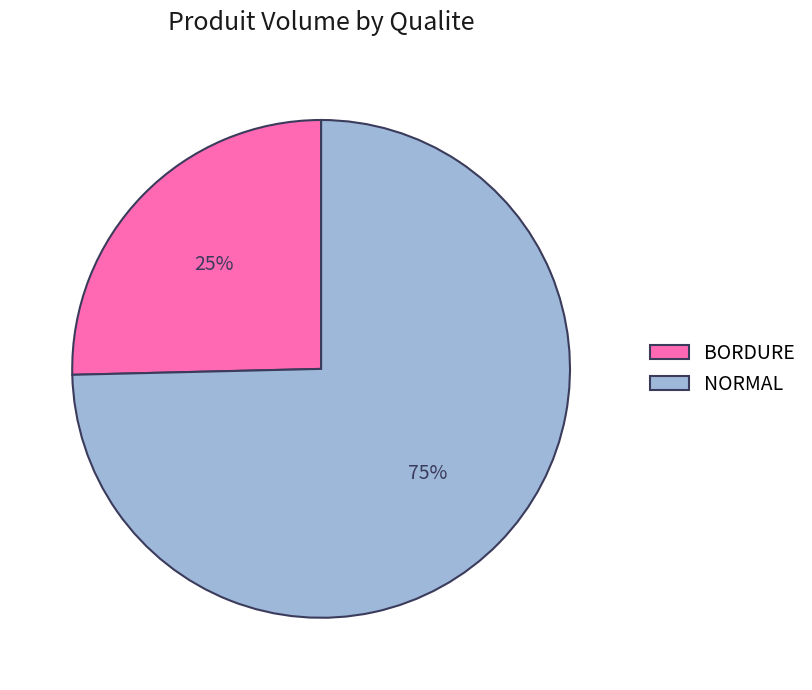

What is the largest slice in the pie chart?

NORMAL